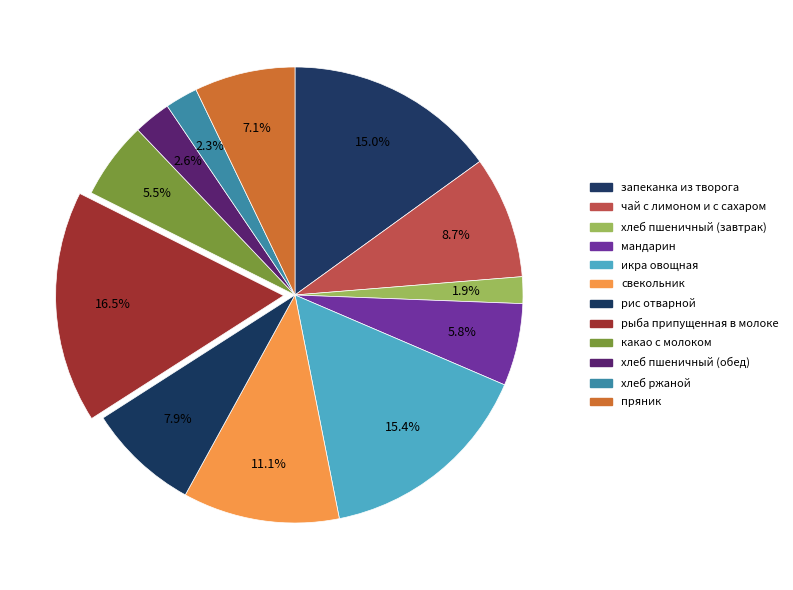

To the nearest percent, what is the difference between the пряник and икра овощная slice percentages?

8%